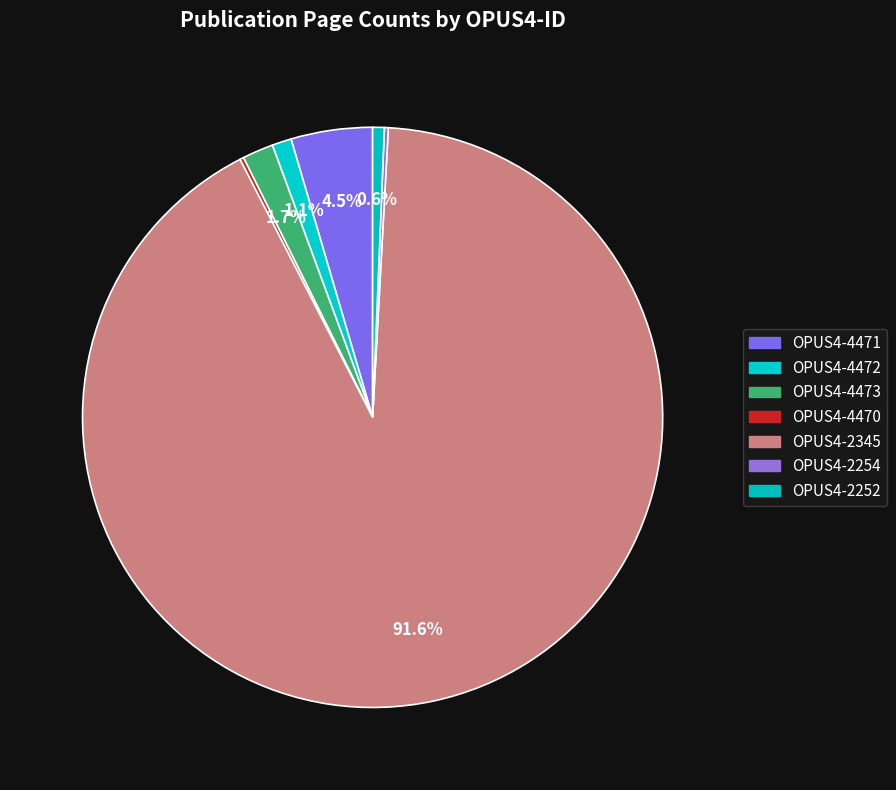

Which slice is the smallest?

OPUS4-4470